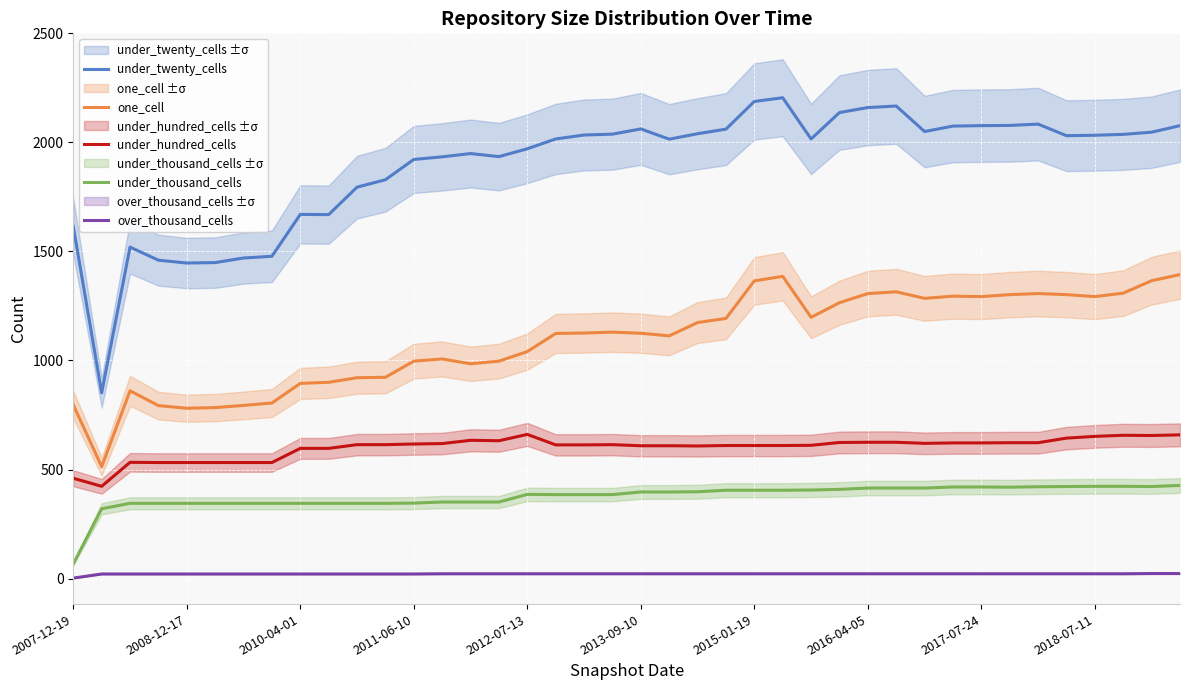

Where is the first local minimum for under_thousand_cells?

33